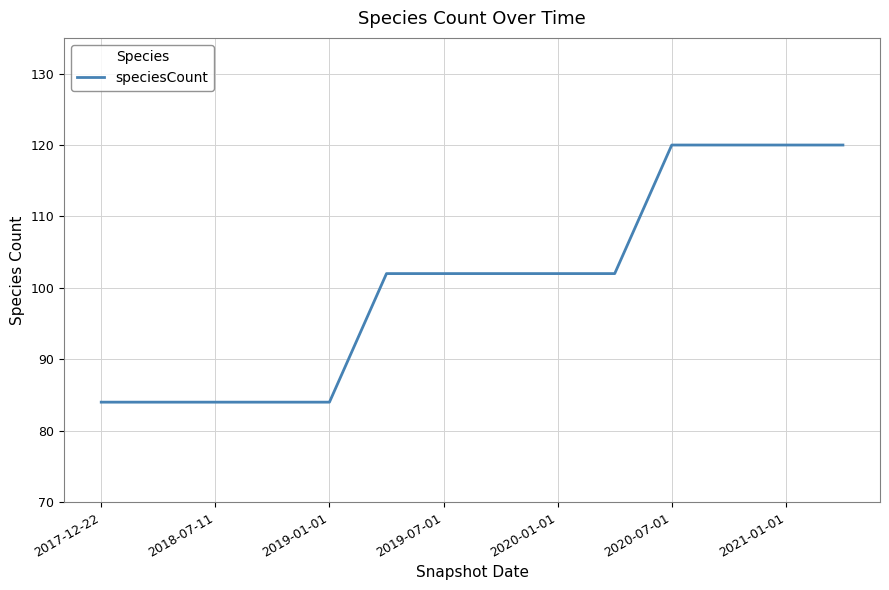

What is the maximum value shown in the chart?

120